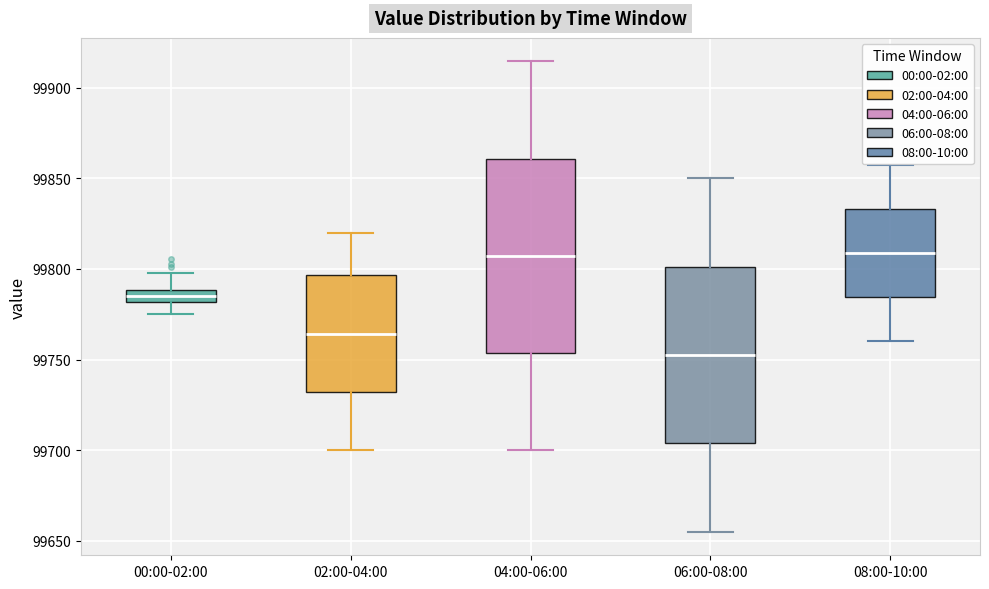

Where does the lower whisker of the box for 04:00-06:00 end on the y-axis? The values are not printed on the chart, so give them approximately, as read against the axis.

99700